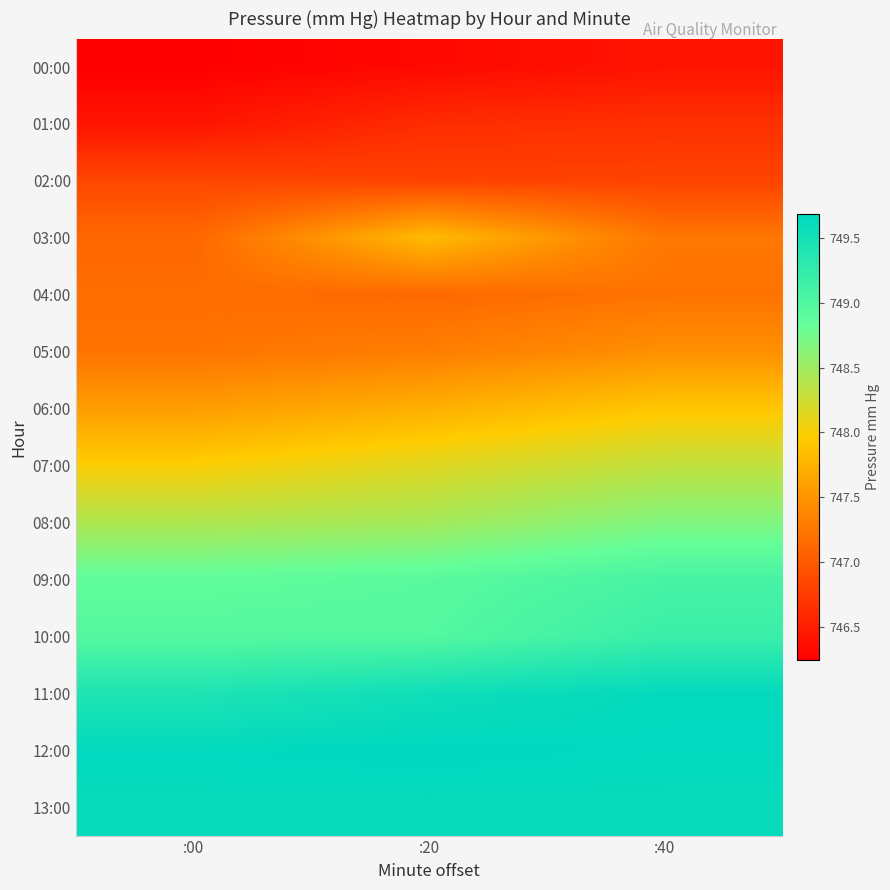

What is the spread (max minus min) of values at :00?

3.4